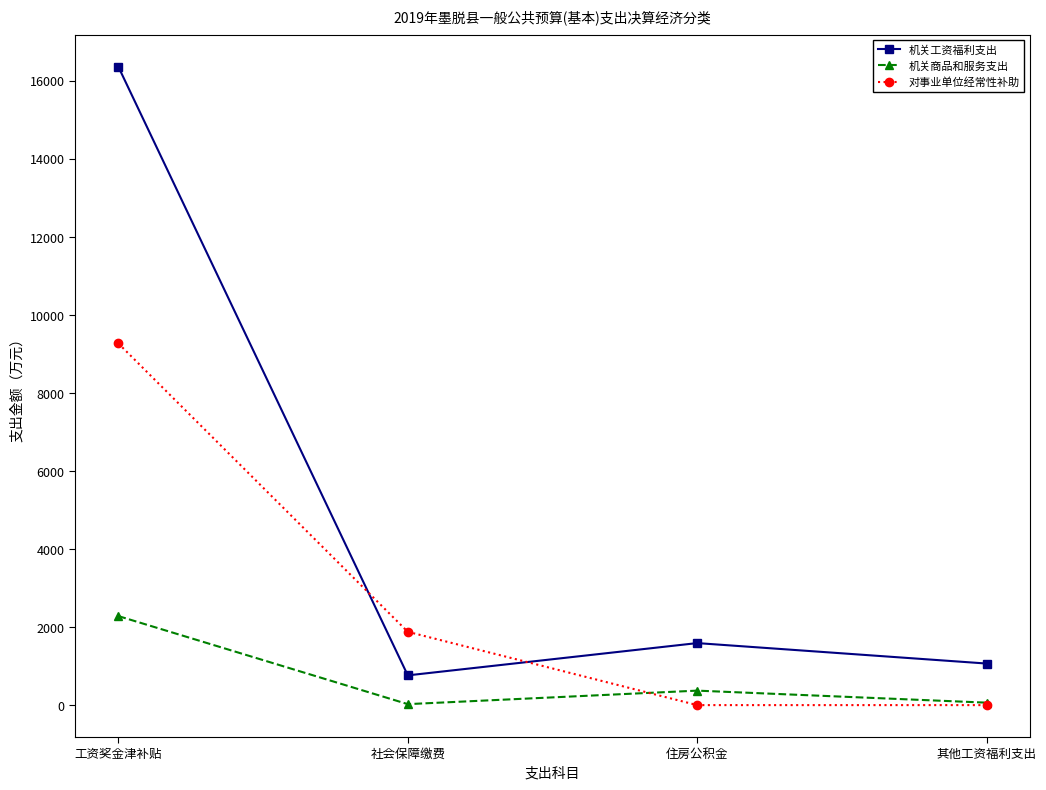

What is the label of the 3rd point from the right?

社会保障缴费